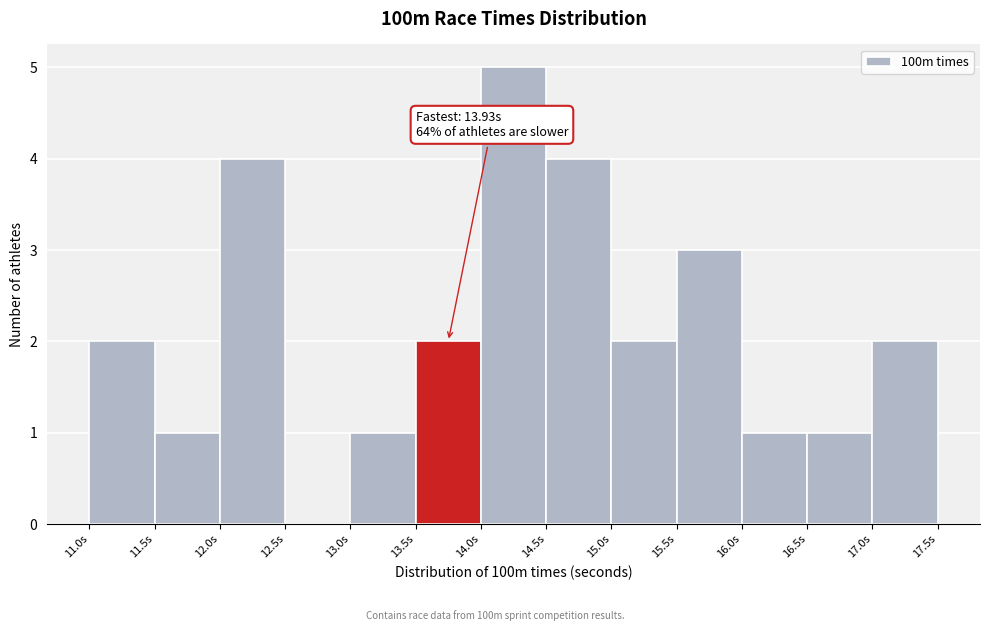

Which range on the x-axis has the tallest bar?

14.0 to 14.5